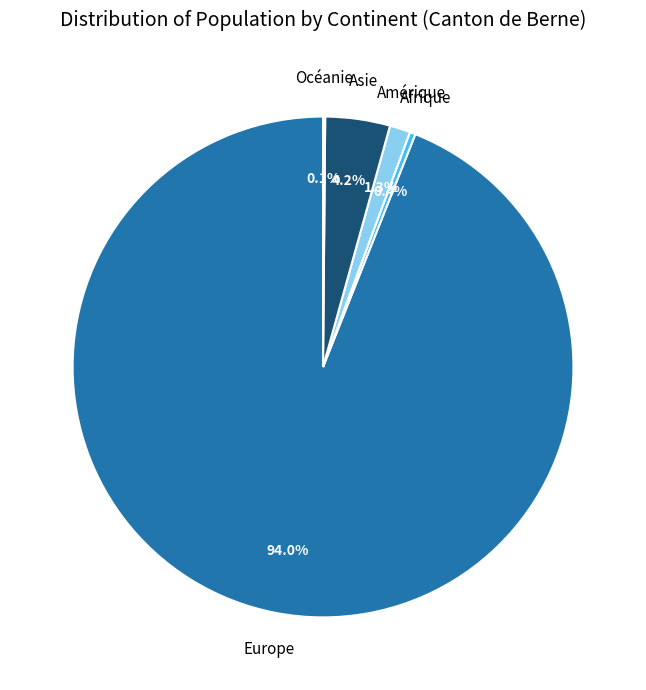

Do Amérique and Europe together represent more than half of the pie?

Yes